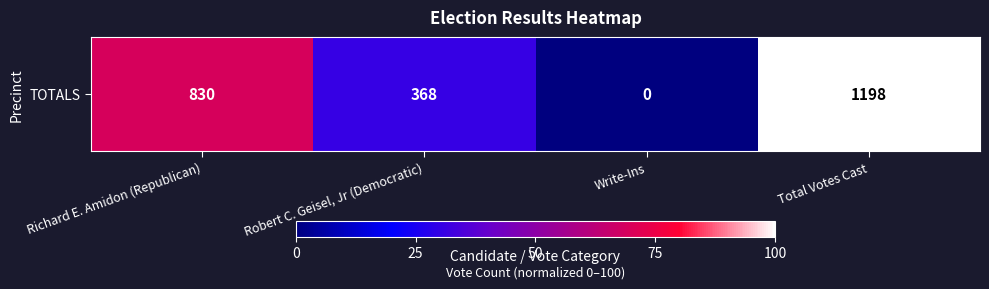

What is the sum of all values?

200.0